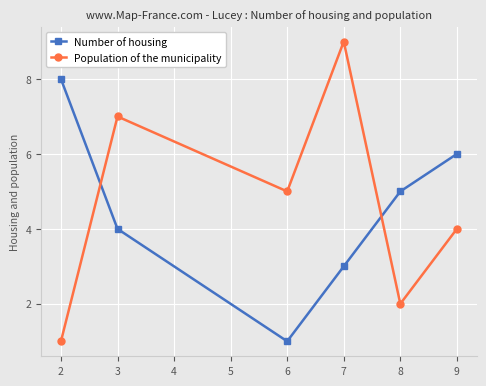

Which series has the widest spread of values?

Population of the municipality